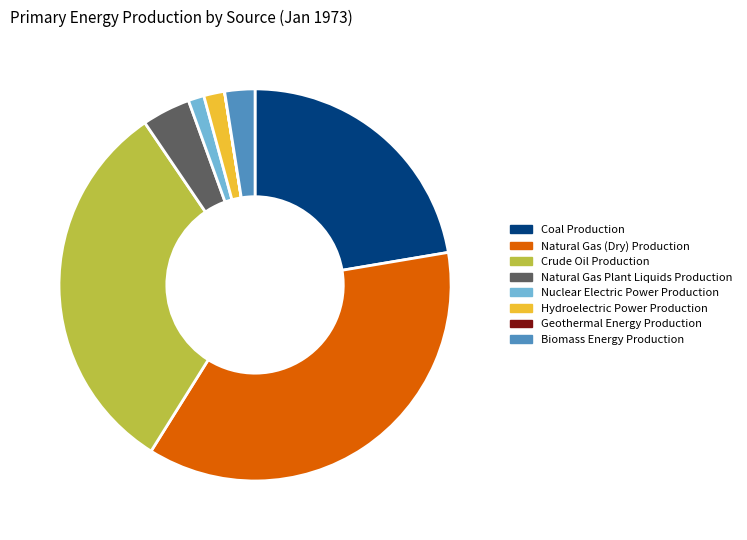

Is there any slice that represents more than half of the pie?

No